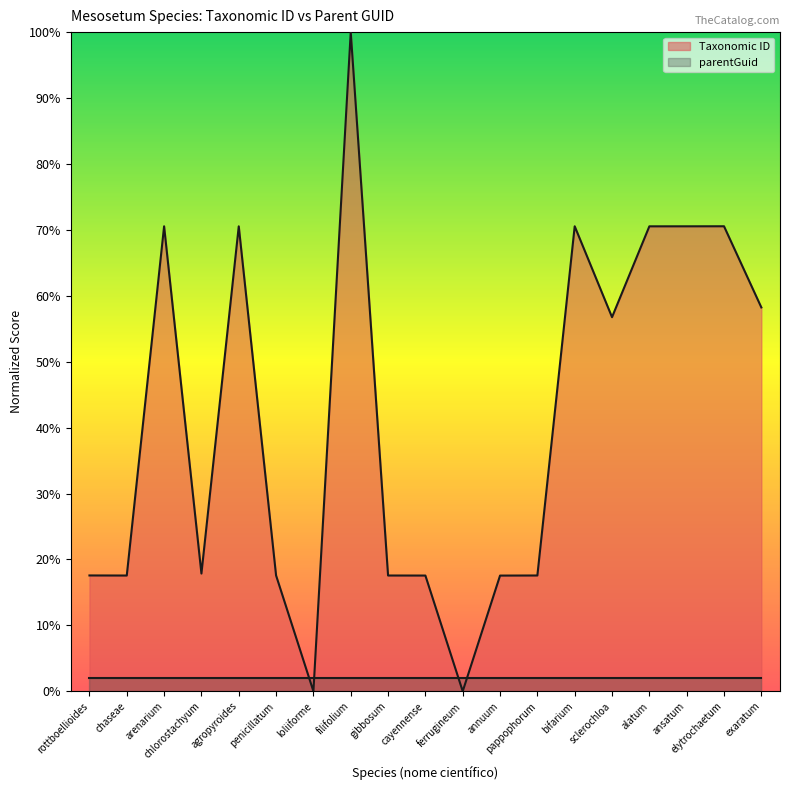

True or false: Taxonomic ID has a value of 70.5 at alatum.

True